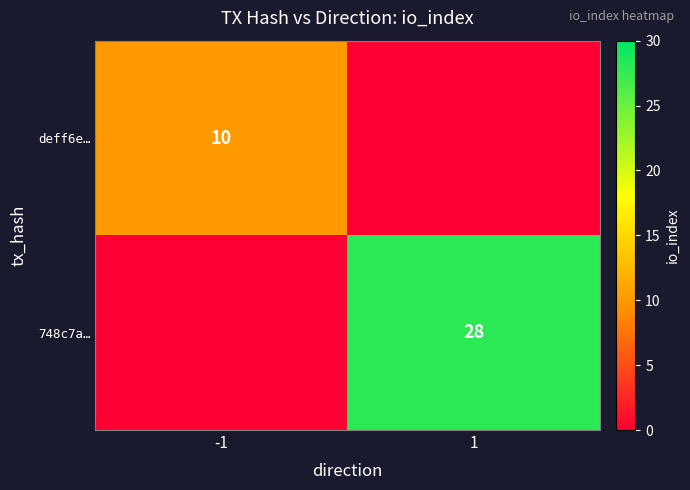

Is it true that deff6e… equals 14 at -1?

False